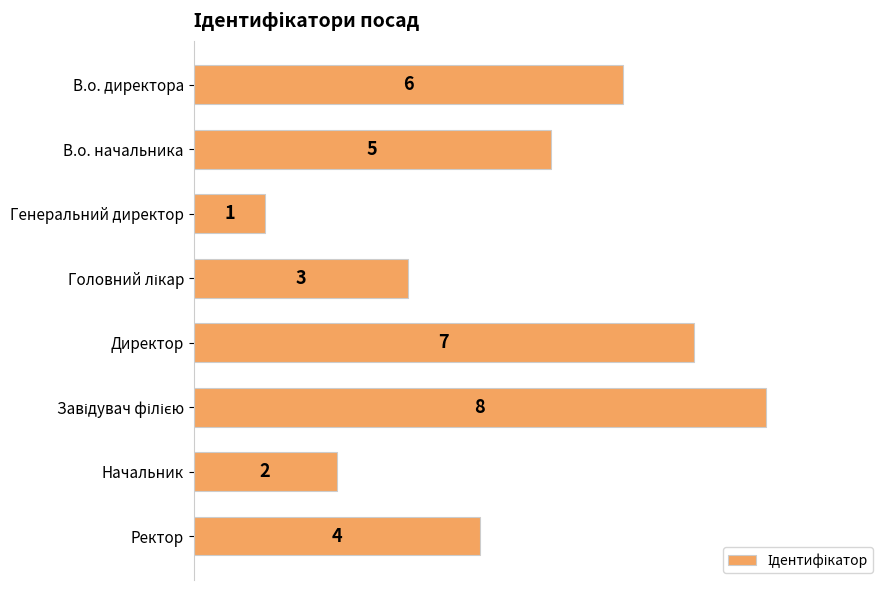

At which category does the chart reach its minimum across all series?

Генеральний директор